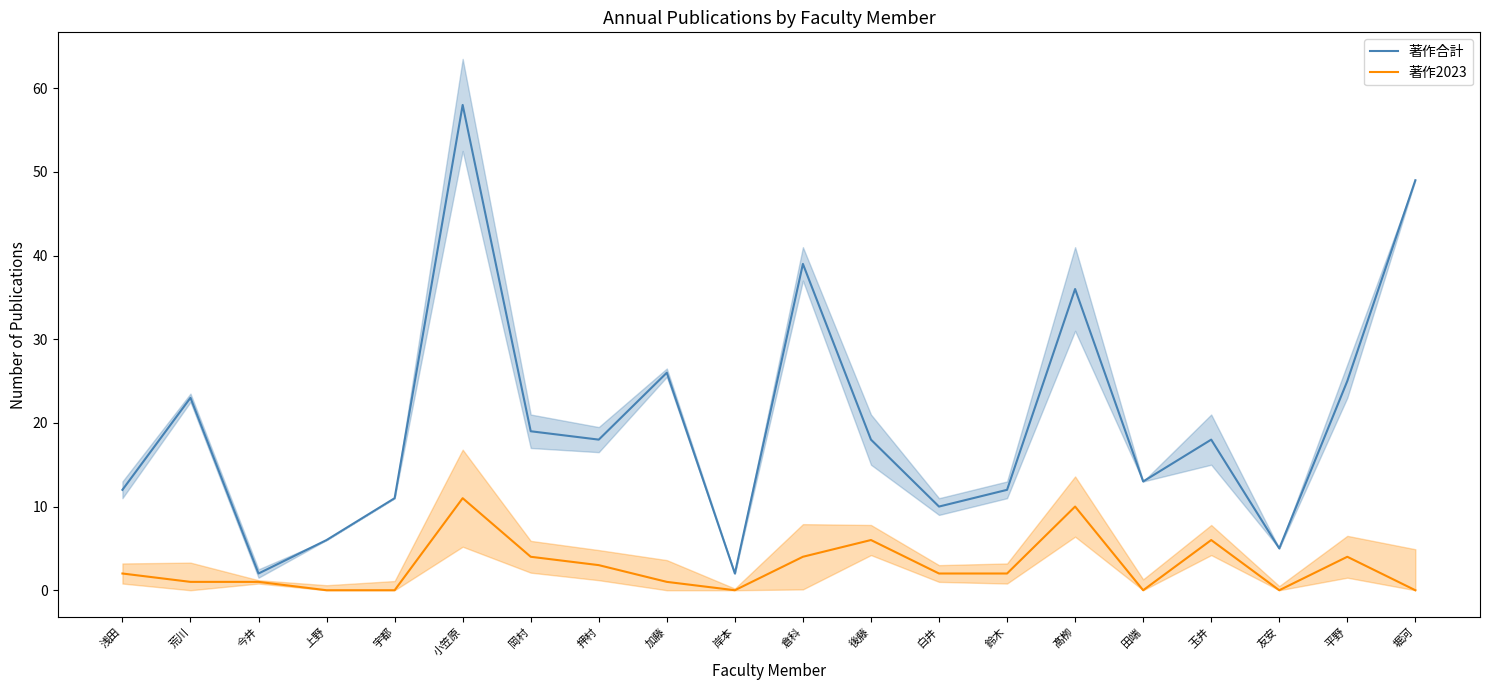

Is it true that 著作2023 equals -5 at 堀河?

False